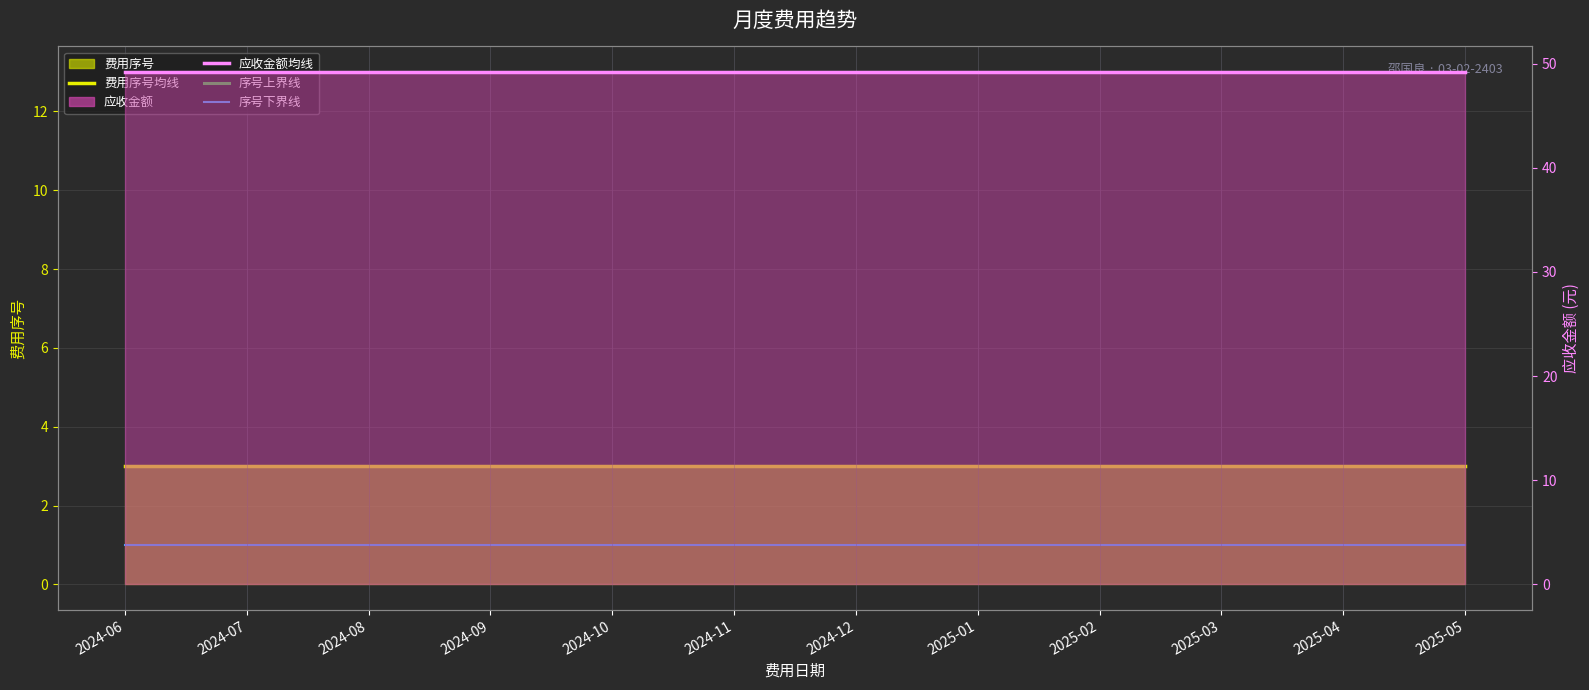

True or false: 序号下界线 and 应收金额均线 cross at least once.

False